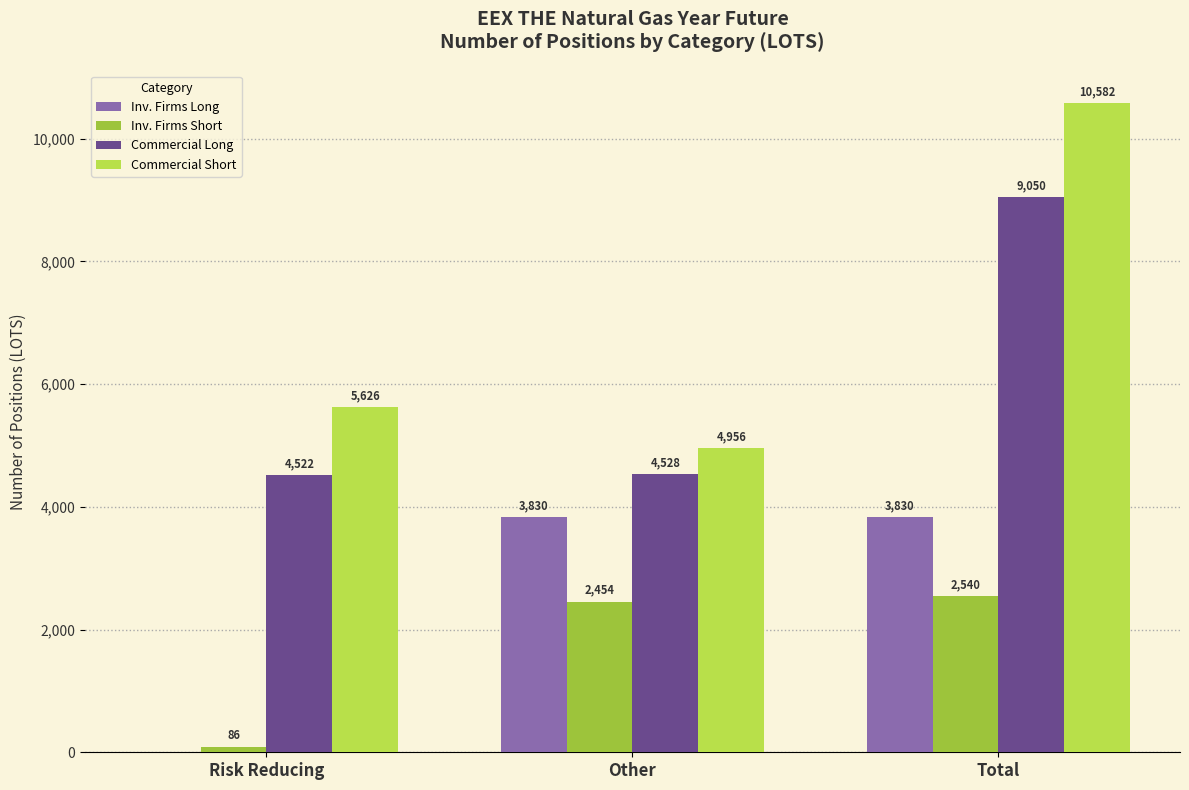

Is the value of Commercial Long at Risk Reducing greater than the value of Inv. Firms Long at Other?

Yes